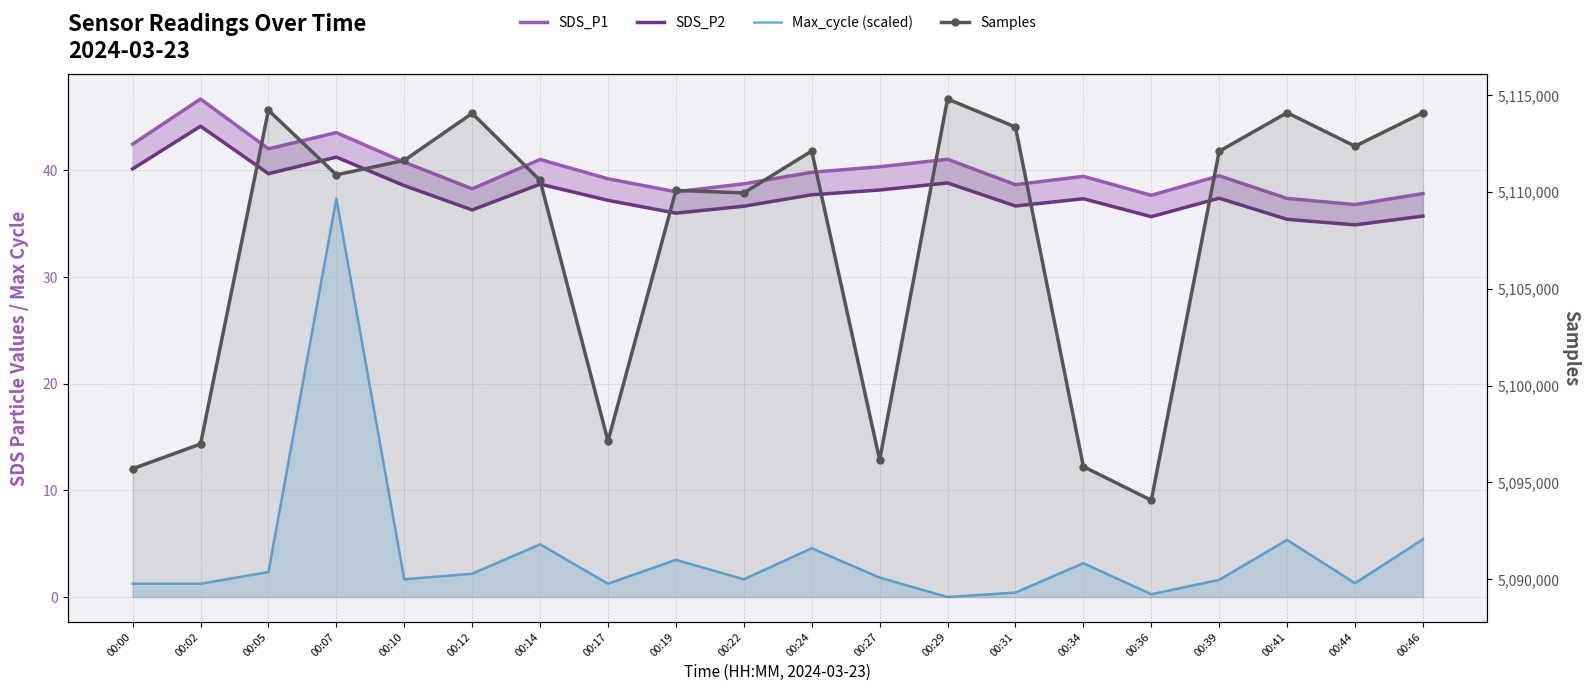

Where does the SDS_P1 series first go above 39?

00:00